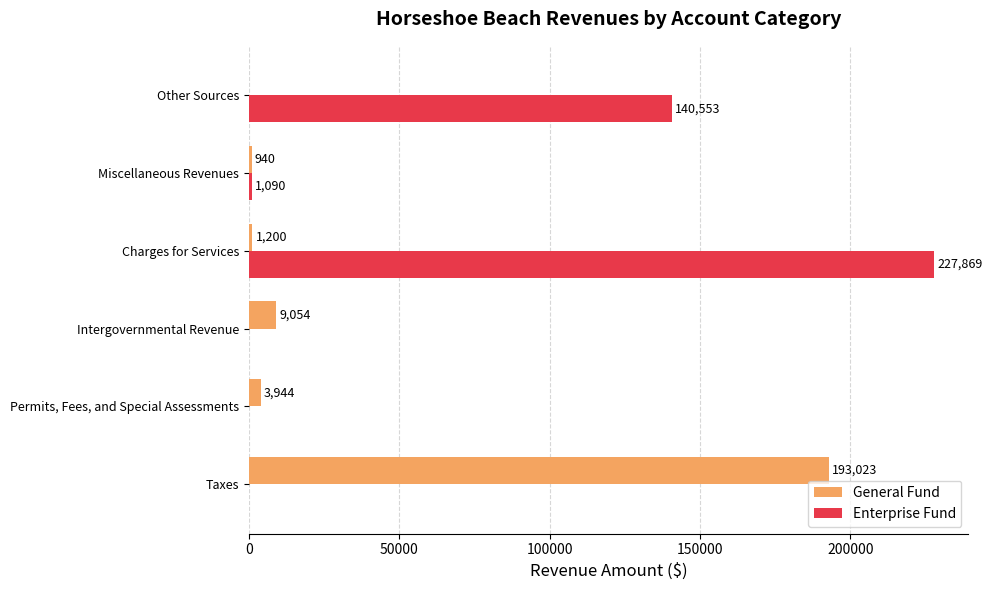

What is the total value across all series at Permits, Fees, and Special Assessments?

3944